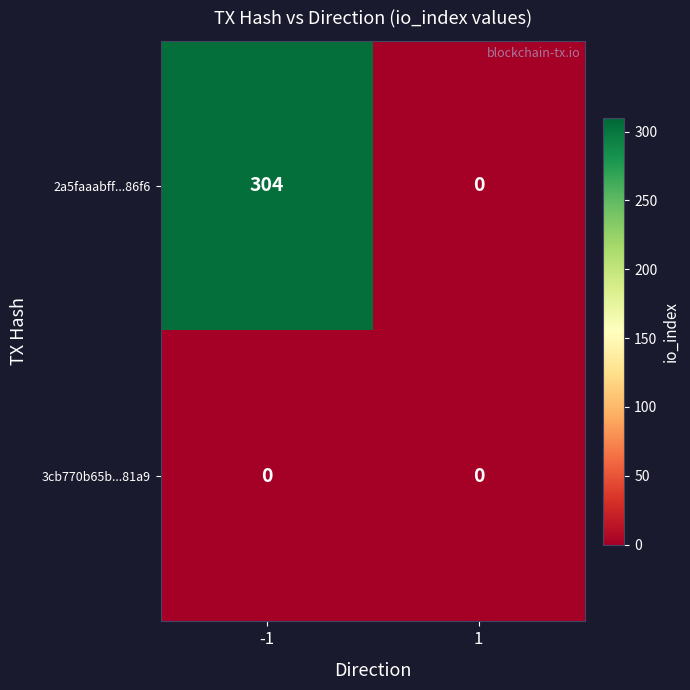

Reading left to right, extract all data points from this chart.

2a5faaabff...86f6: 304	0
3cb770b65b...81a9: 0	0